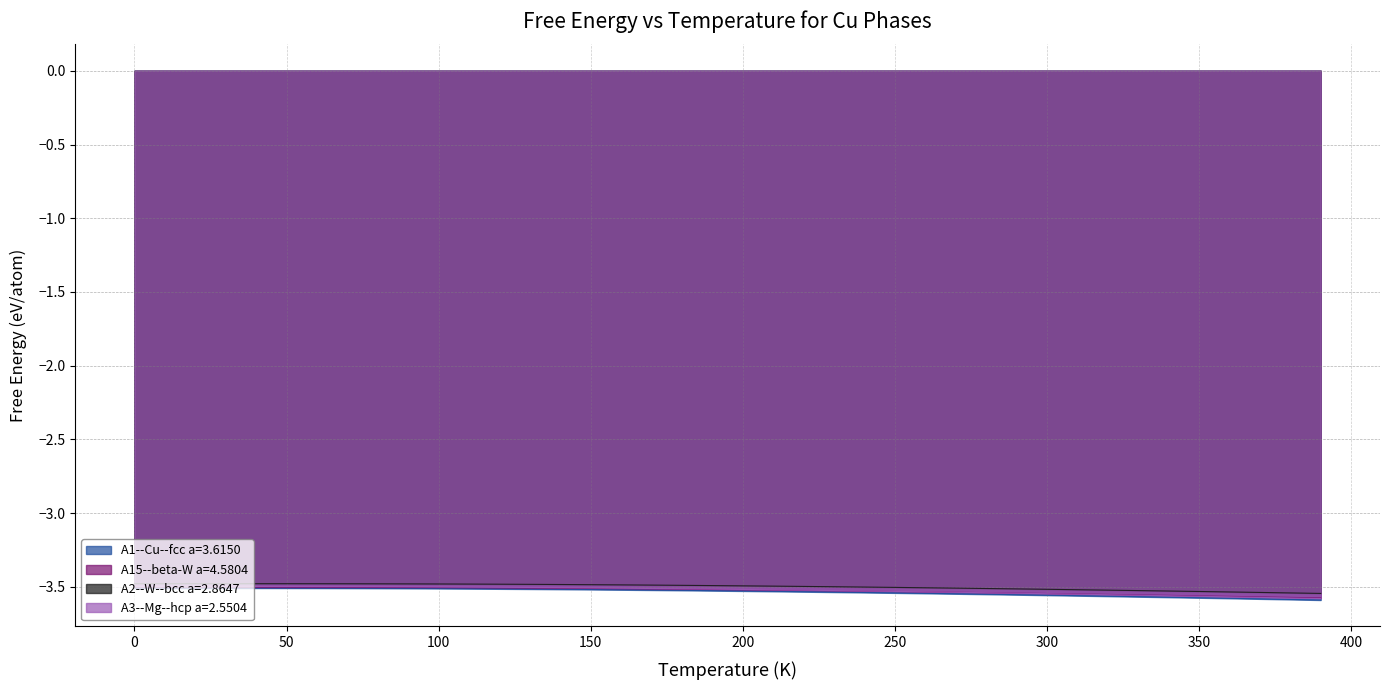

What is the sum of all A2--W--bcc a=2.8647 values?

-139.9